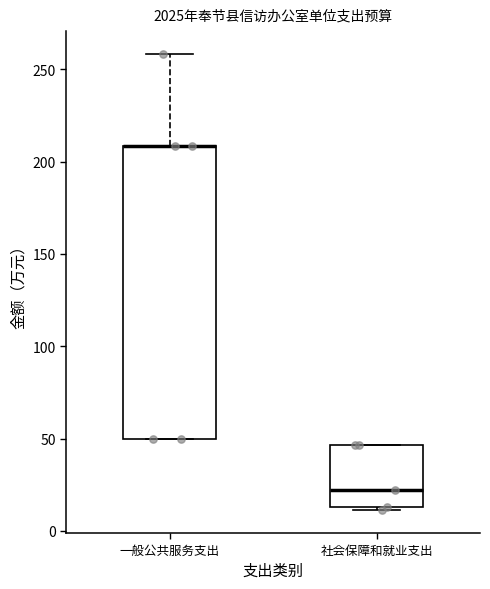

Where does the upper whisker of the box for 一般公共服务支出 end on the y-axis? The values are not printed on the chart, so give them approximately, as read against the axis.

260